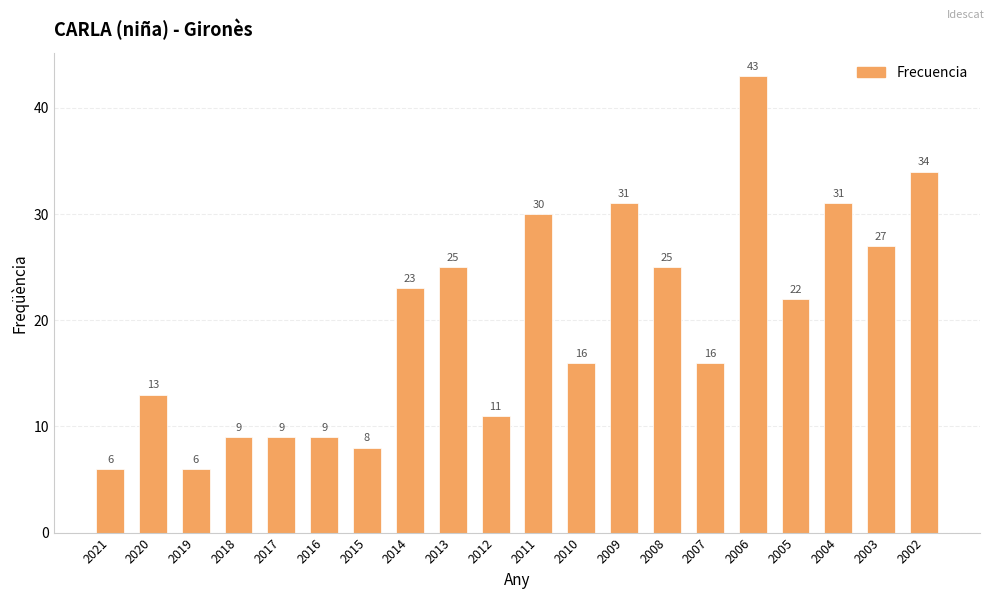

Which category has the highest value across all series?

2006